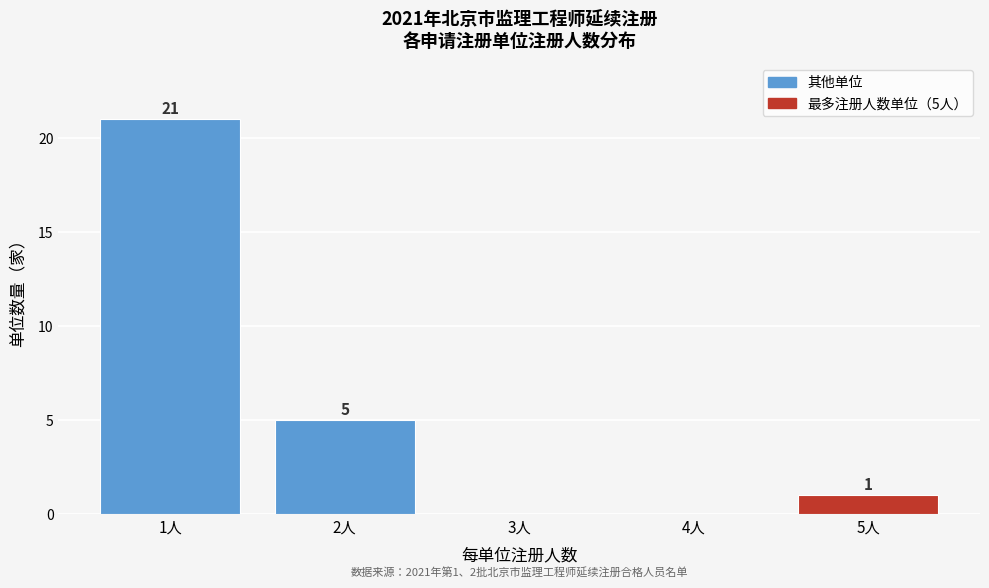

Reading left to right, extract all data points from this chart.

1人=21	2人=5	3人=0	4人=0	5人=1